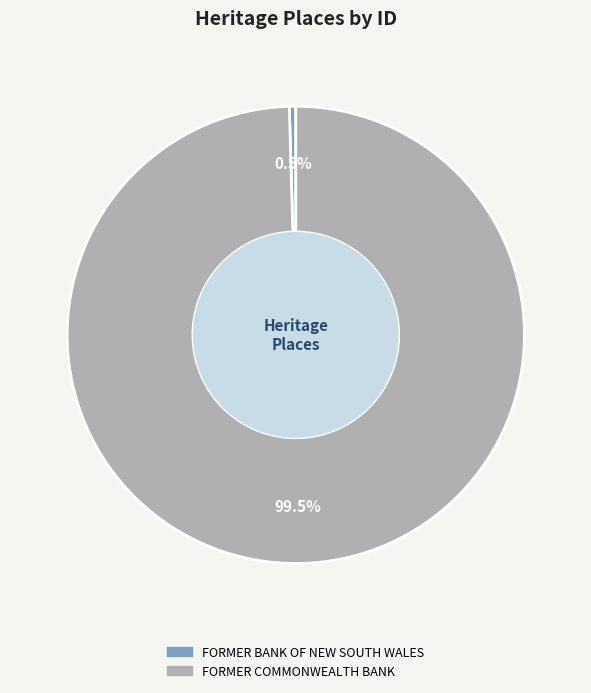

To the nearest percent, what is the average slice percentage?

50%